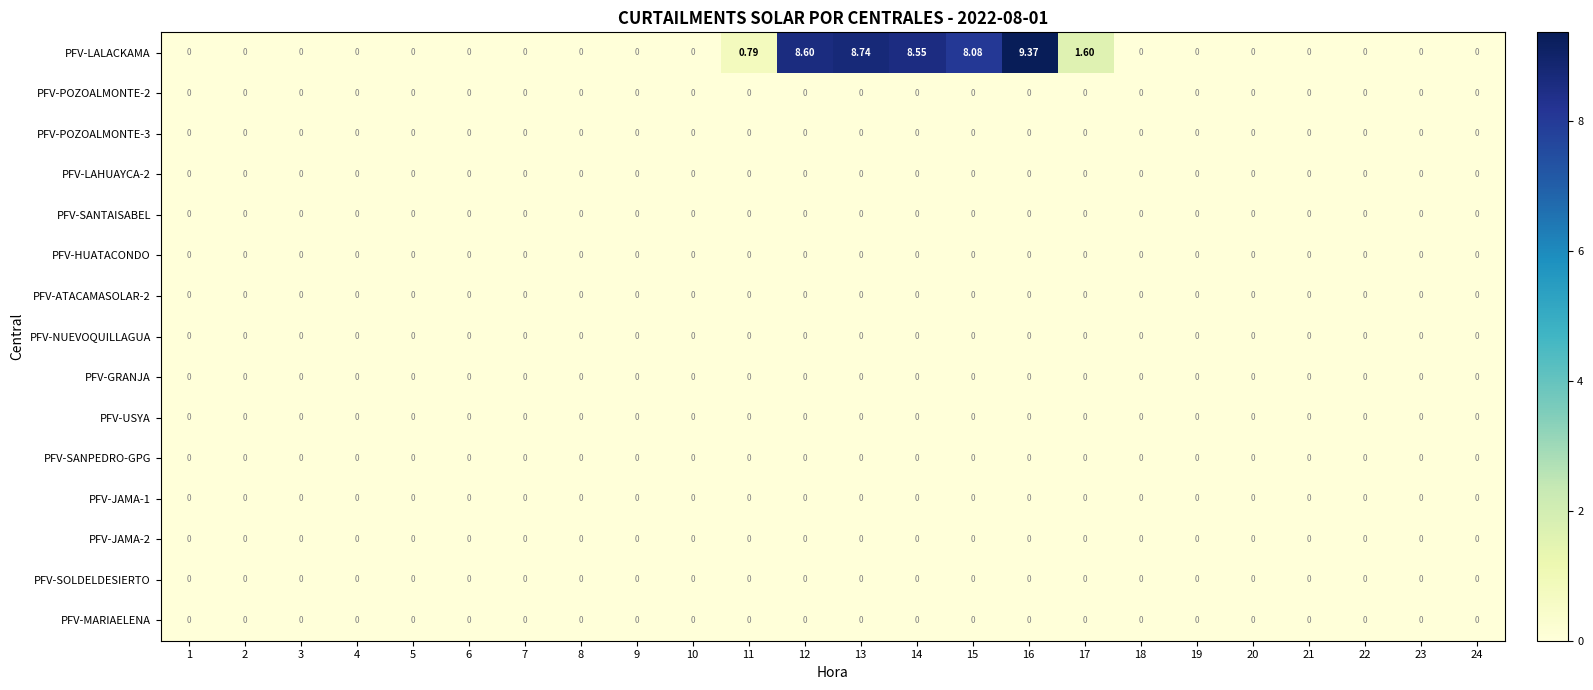

Which series has the widest spread of values?

PFV-LALACKAMA